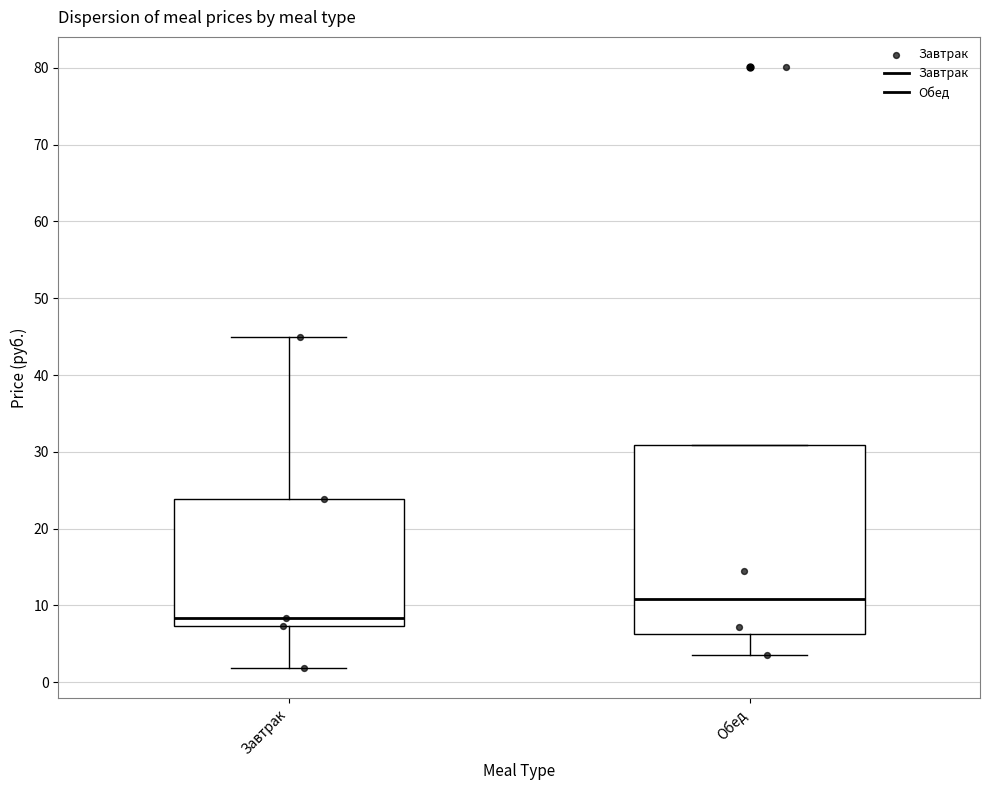

Where is the upper edge of the box for Завтрак on the y-axis? The values are not printed on the chart, so give them approximately, as read against the axis.

24